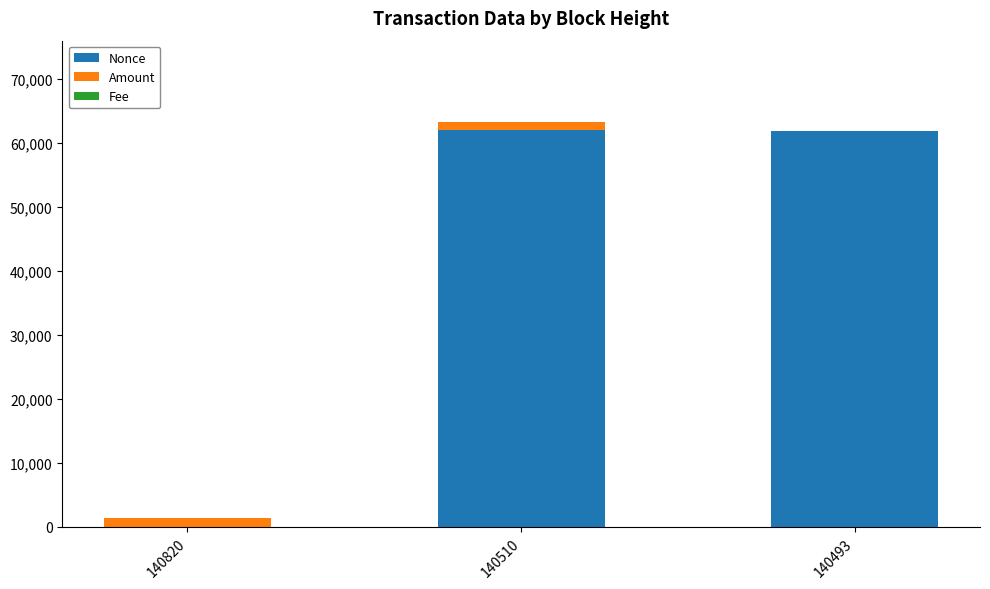

True or false: Nonce has a value of 61925.0 at 140510.

True